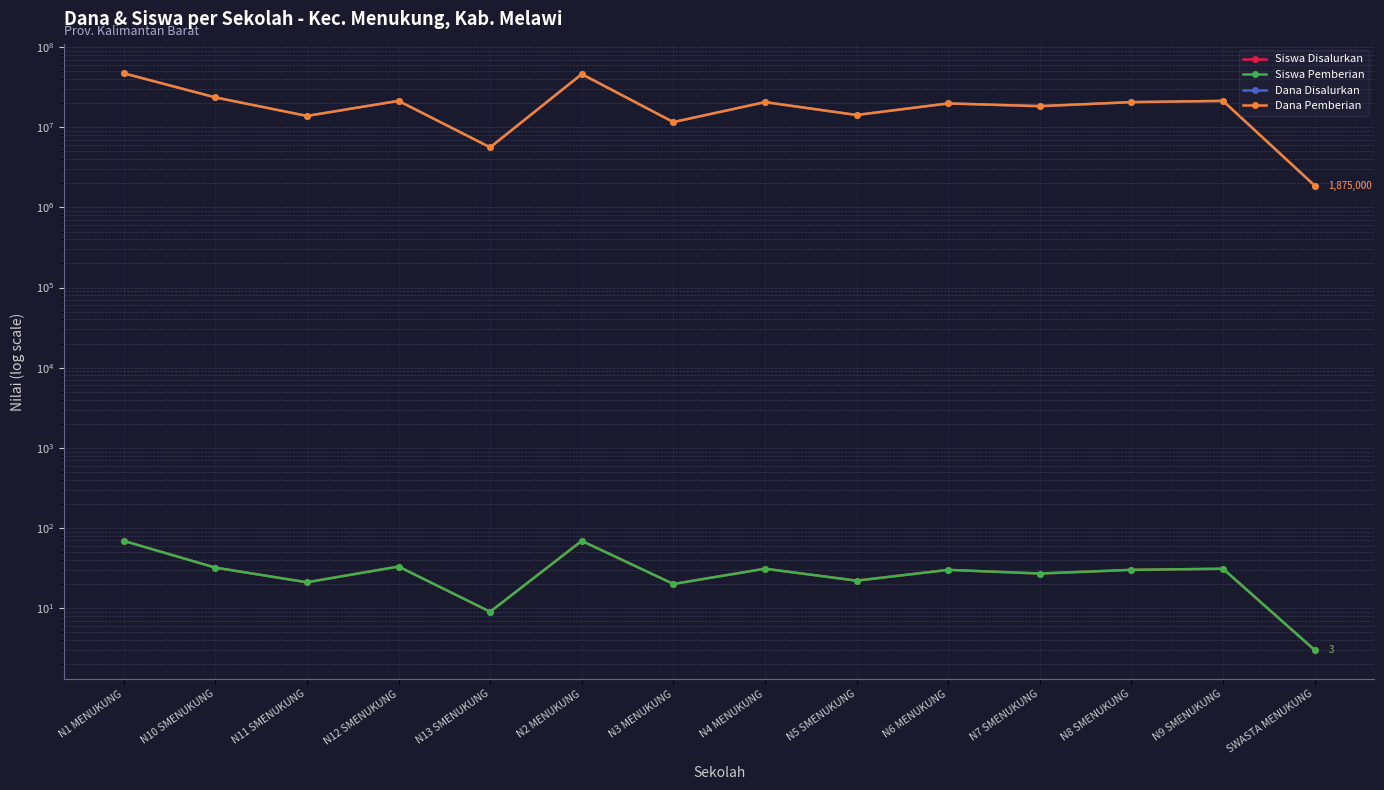

What is the difference between the second highest and second lowest values in the Dana Disalurkan series?

40500000